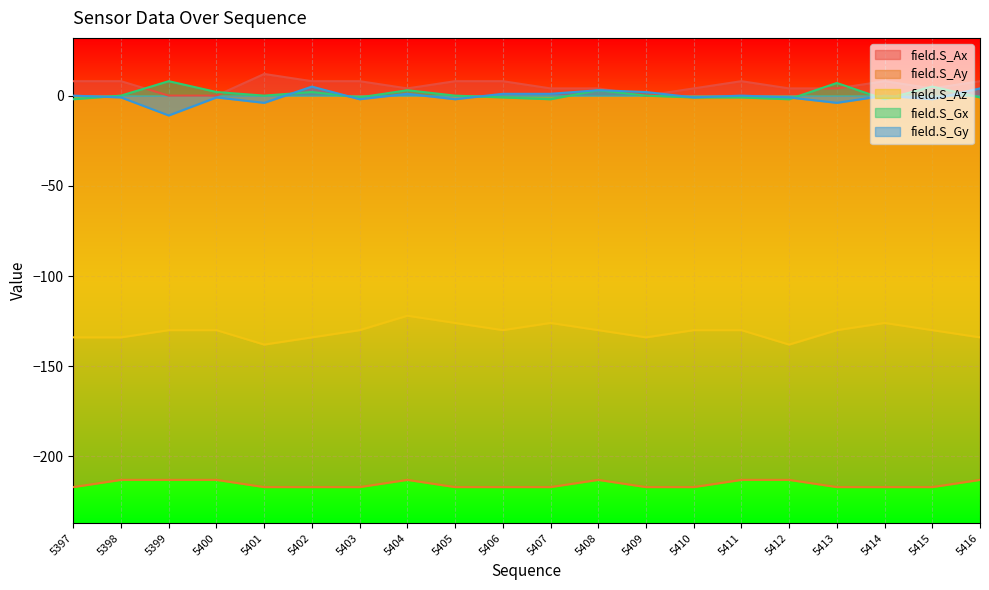

How many interior local peaks does the field.S_Gy series have?

6